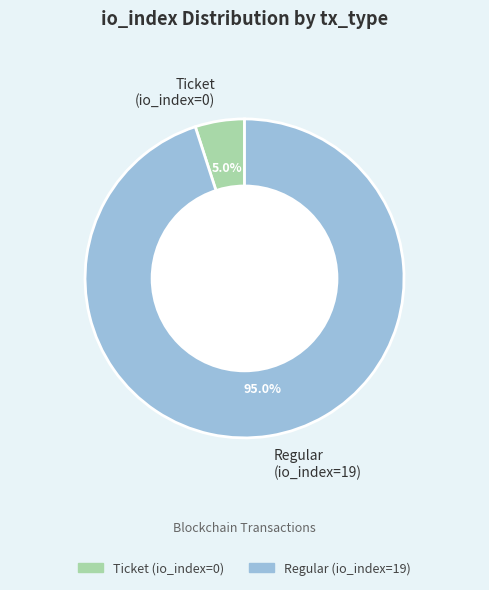

How many segments does this pie chart have?

2